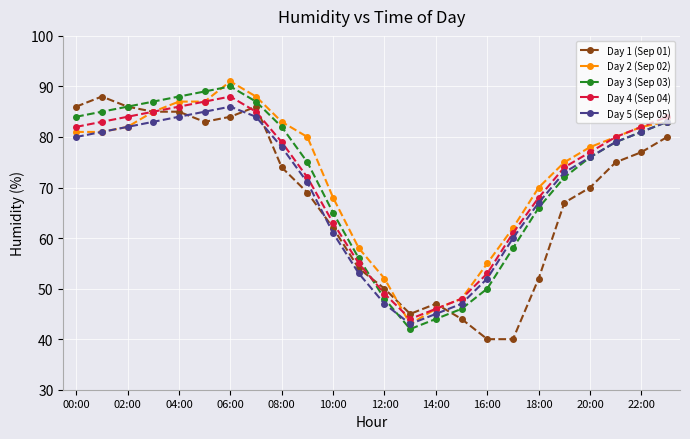

True or false: Day 5 (Sep 05) and Day 1 (Sep 01) intersect in this chart.

True